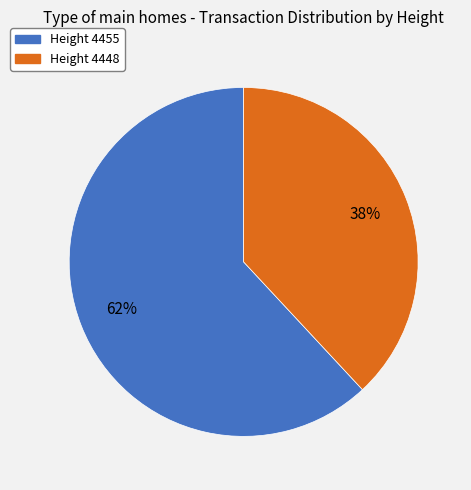

How many slices are in this pie chart?

2